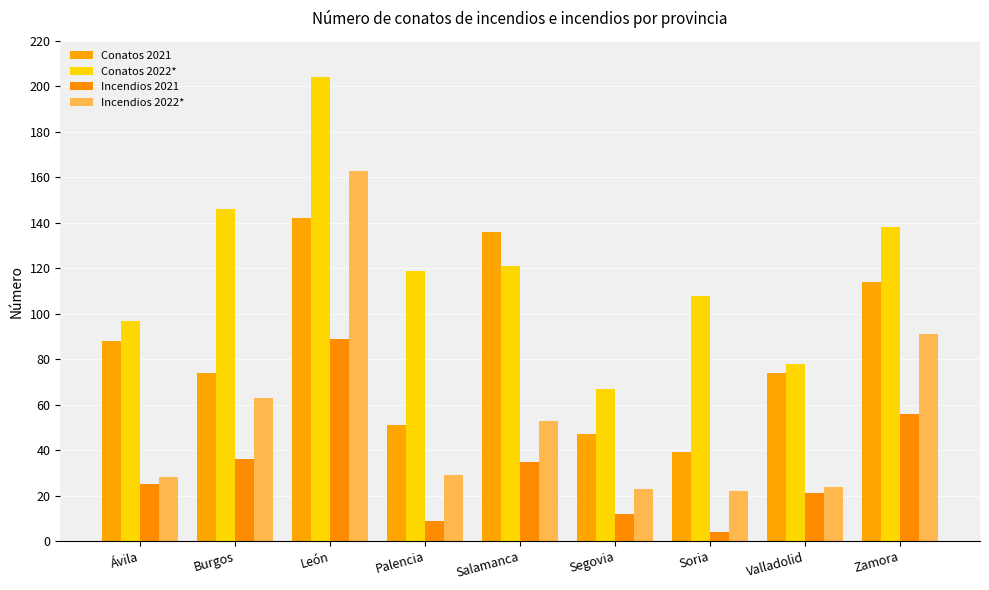

Reading left to right, what are all the values shown in this chart?

Conatos 2021: 88	74	142	51	136	47	39	74	114
Conatos 2022*: 97	146	204	119	121	67	108	78	138
Incendios 2021: 25	36	89	9	35	12	4	21	56
Incendios 2022*: 28	63	163	29	53	23	22	24	91